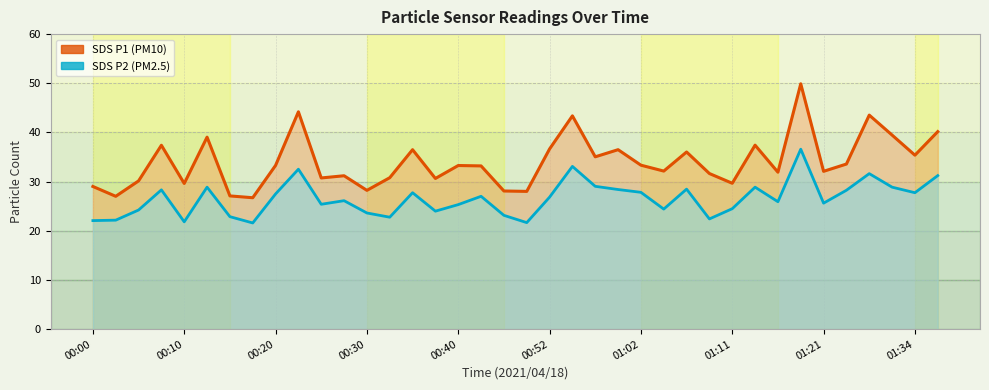

What position from the right is 15?

23